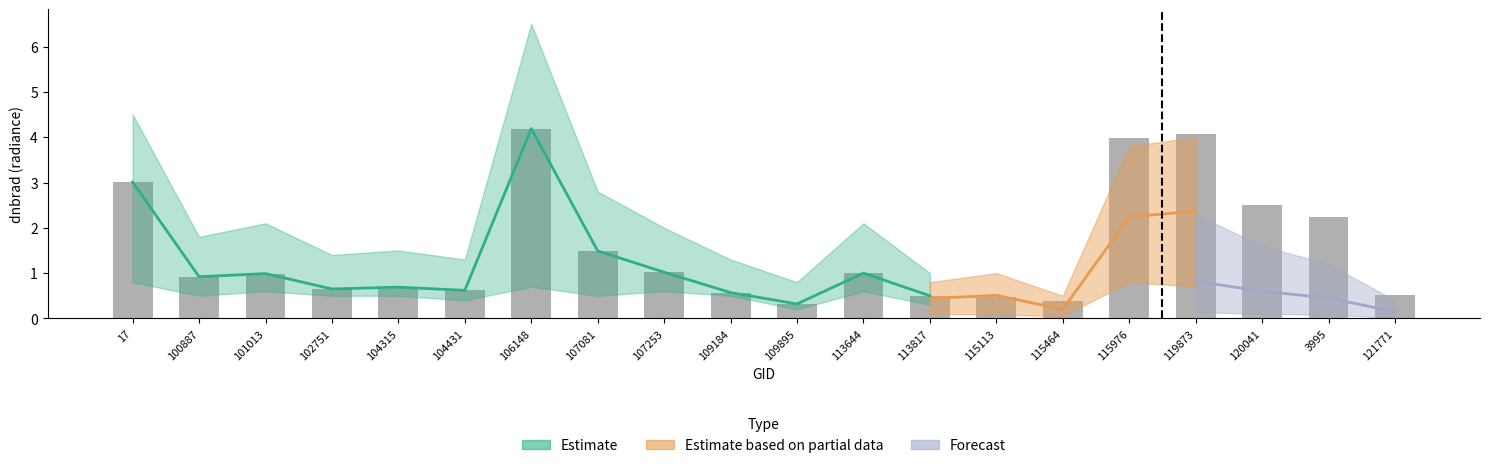

Reading left to right, list all the values displayed in this chart.

17=3.0	100887=0.9	101013=1.0	102751=0.7	104315=0.7	104431=0.6	106148=4.2	107081=1.5	107253=1.0	109184=0.6	109895=0.3	113644=1.0	113817=0.5	115113=0.5	115464=0.4	115976=4.0	119873=4.1	120041=2.5	3995=2.2	121771=0.5